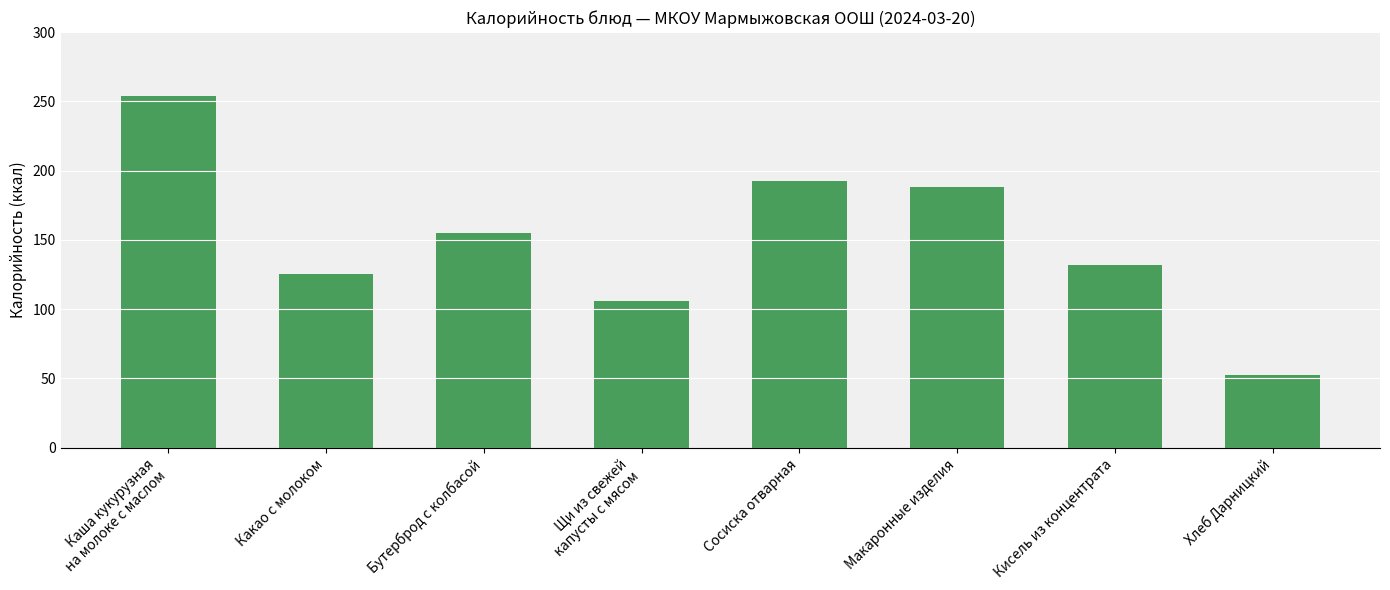

What is the sum of all values?

1204.5